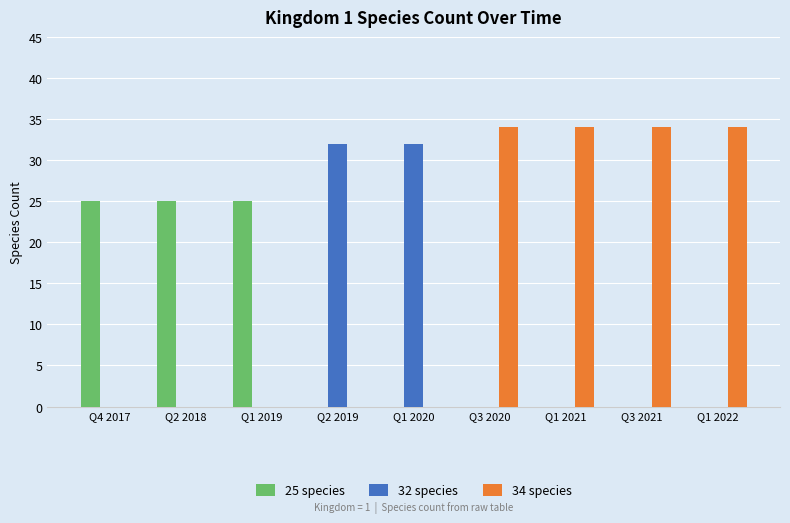

Which series has the largest total across all categories?

34 species